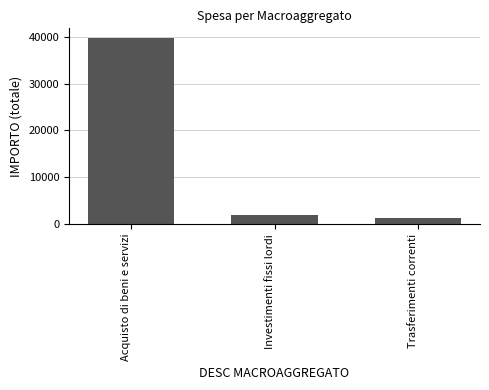

What is the sum of the values at Trasferimenti correnti and Acquisto di beni e servizi?

41116.5